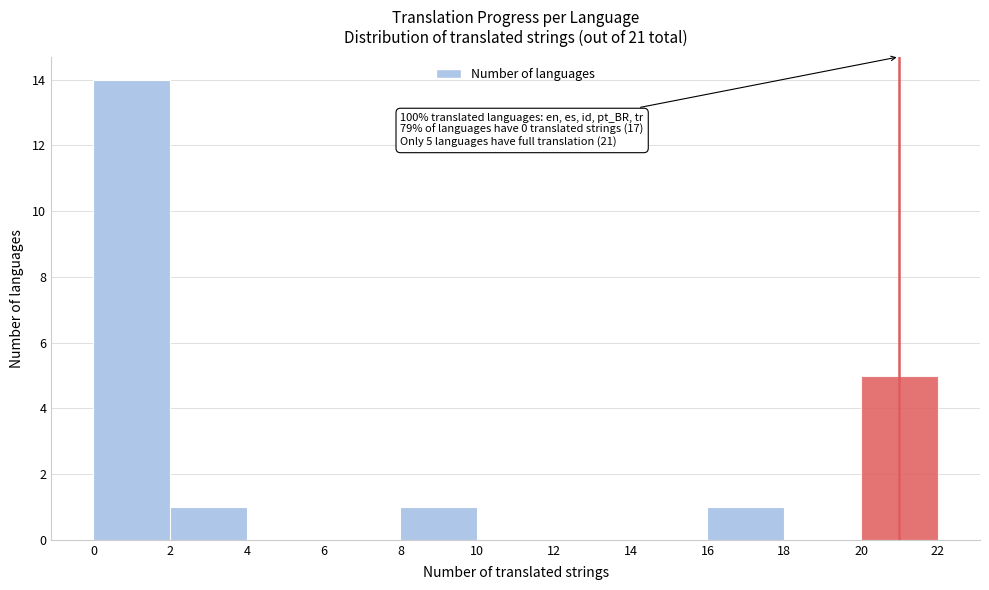

Over which range of the x-axis is the bar tallest?

0 to 2